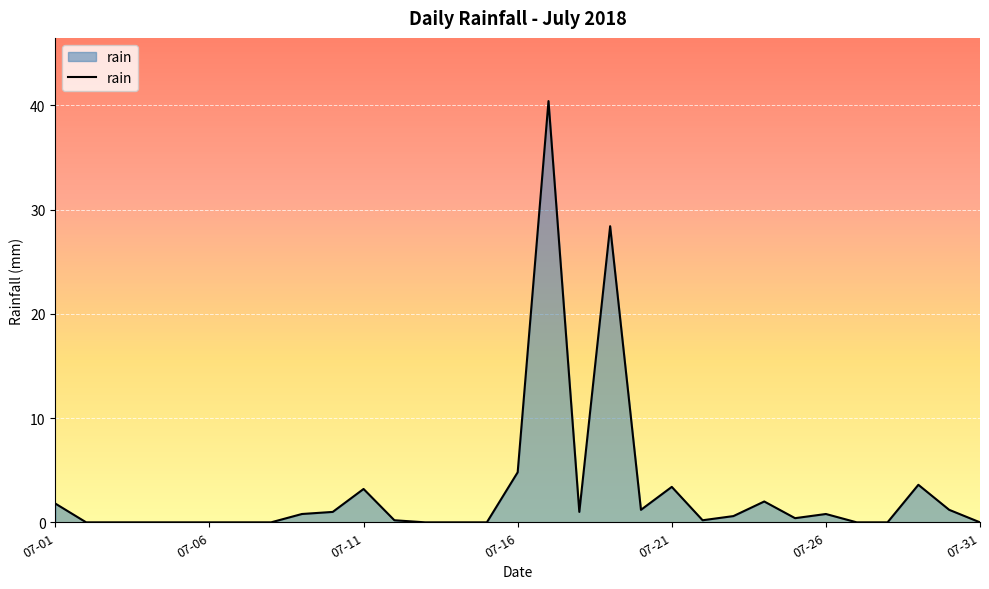

How many lines are shown in the chart?

1